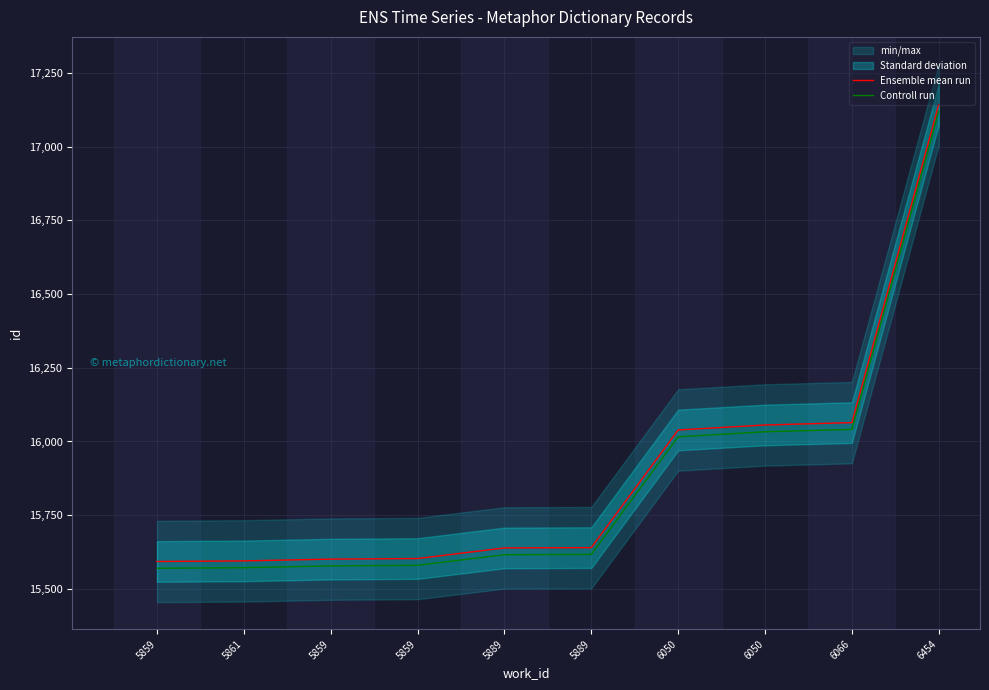

What is the label of the 8th point from the right?

5859